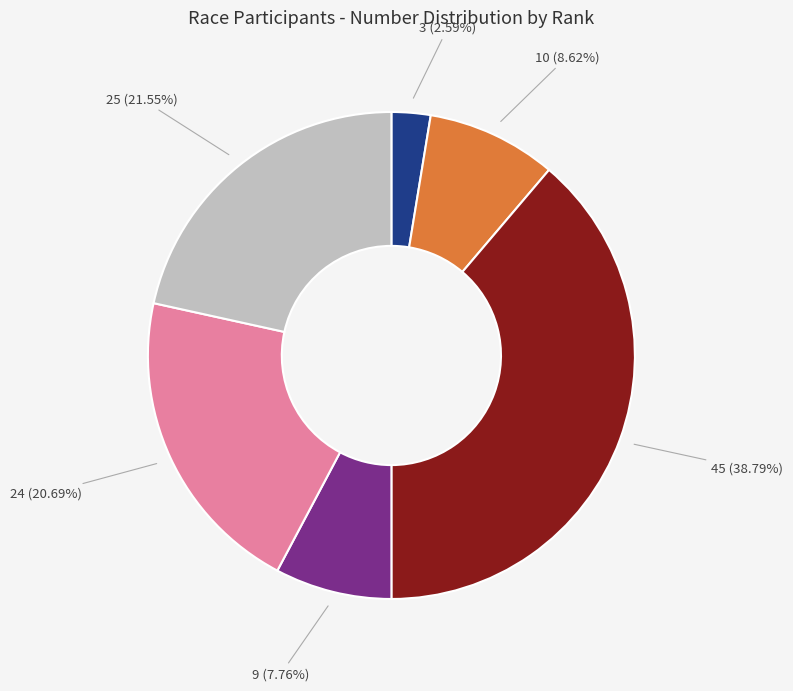

To the nearest percent, what is the average slice percentage?

17%